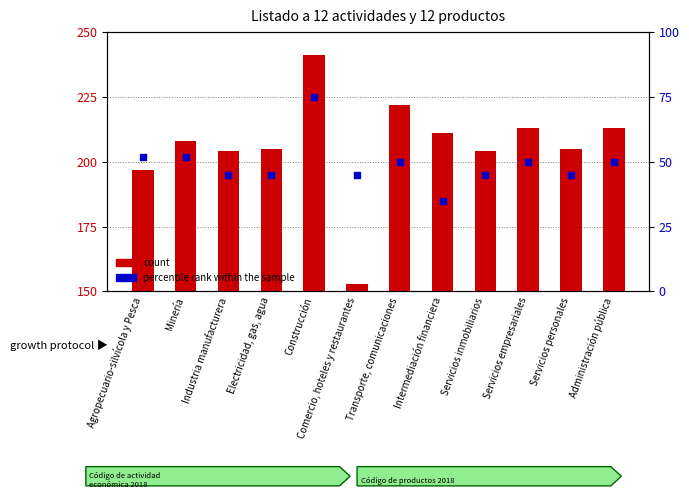

Is the value of percentile rank within the sample at Construcción greater than the value of count at Servicios inmobiliarios?

No